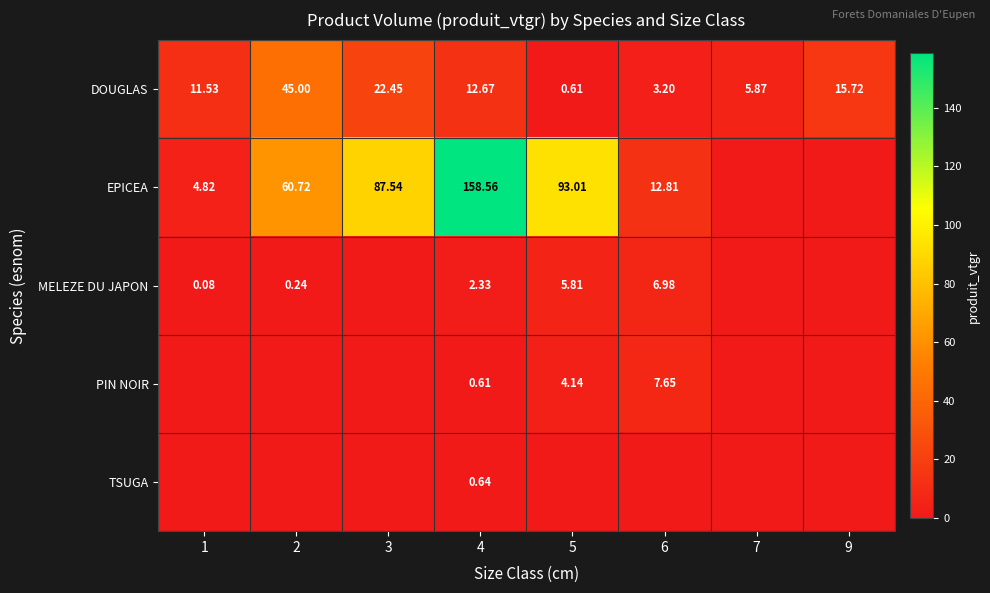

What is the total value across all series at 9?

15.7